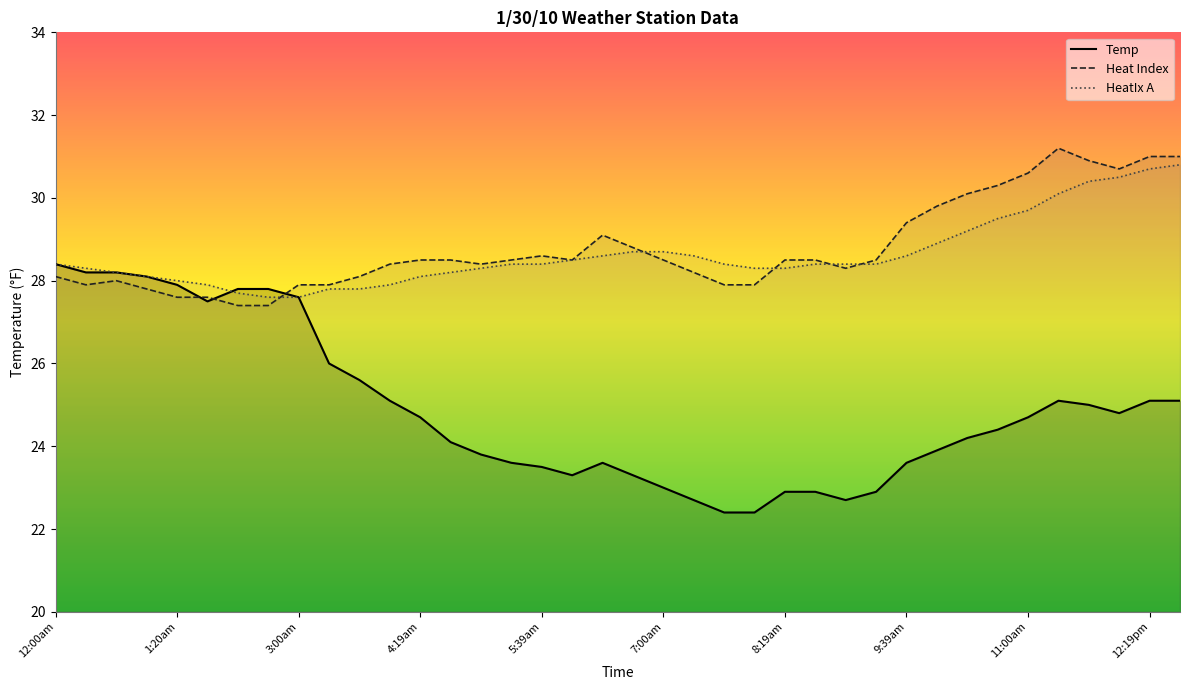

What is the label of the 24th point from the right?

5:00am